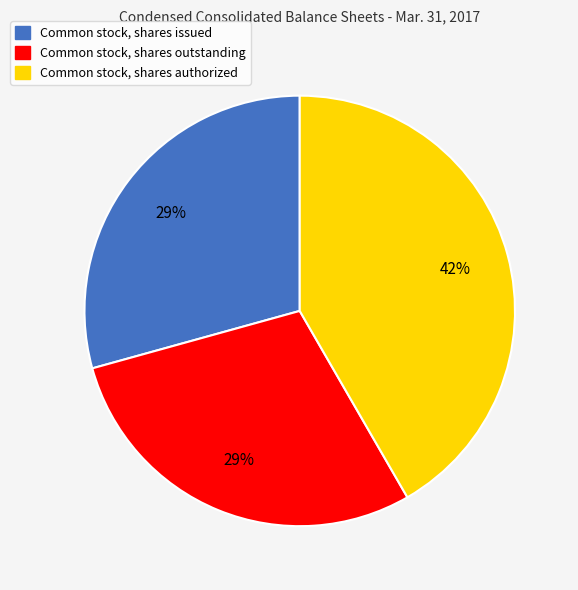

The Common stock, shares outstanding slice represents 29% of the pie. True or false?

True